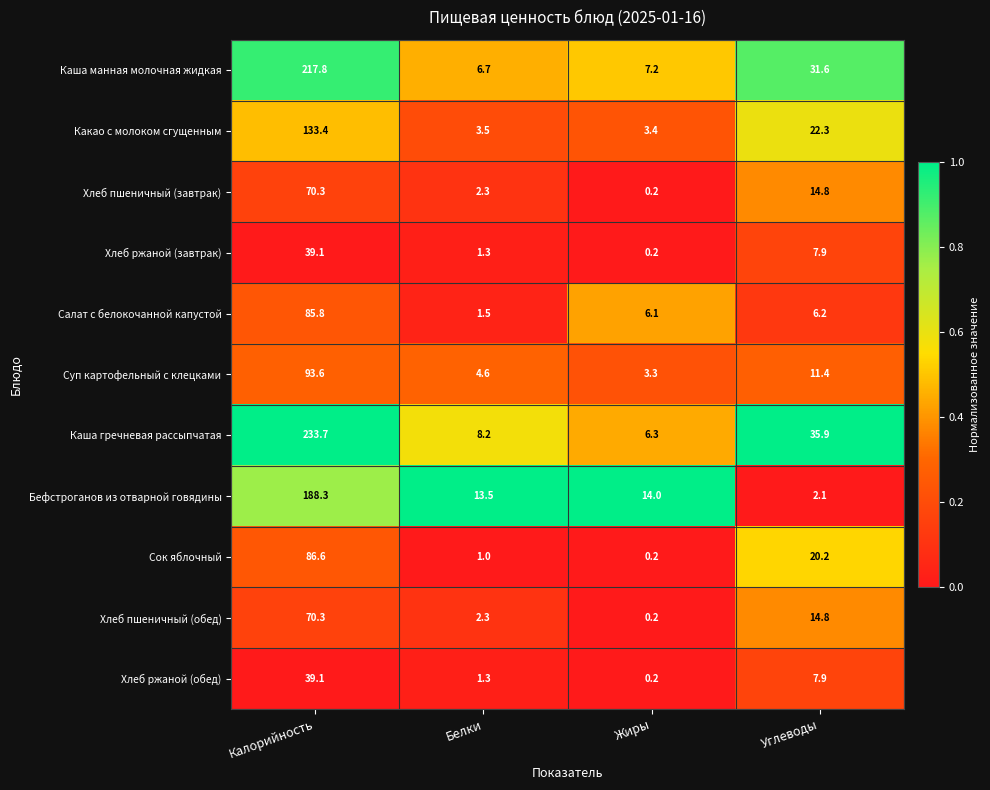

The value of Каша гречневая рассыпчатая at Белки is 8.2. True or false?

True